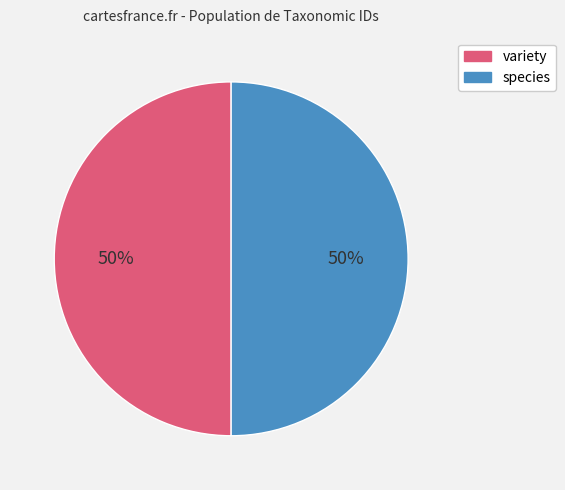

To the nearest percent, what portion does species represent?

50%